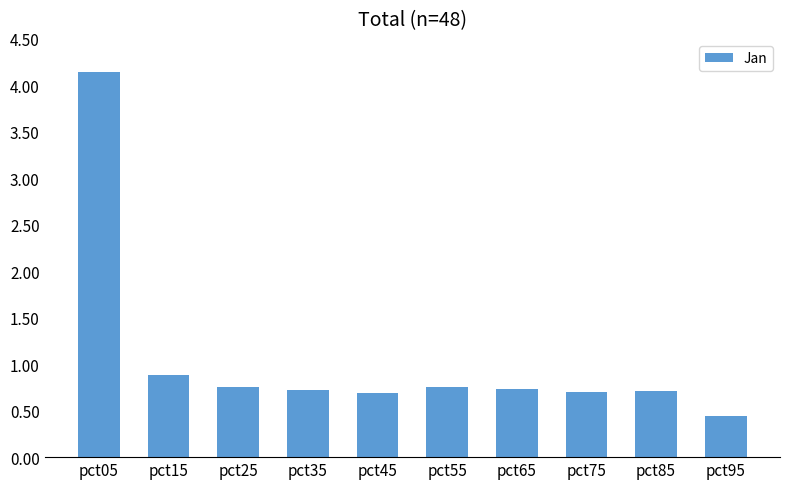

What is the change in value from pct05 to pct75?

-3.4